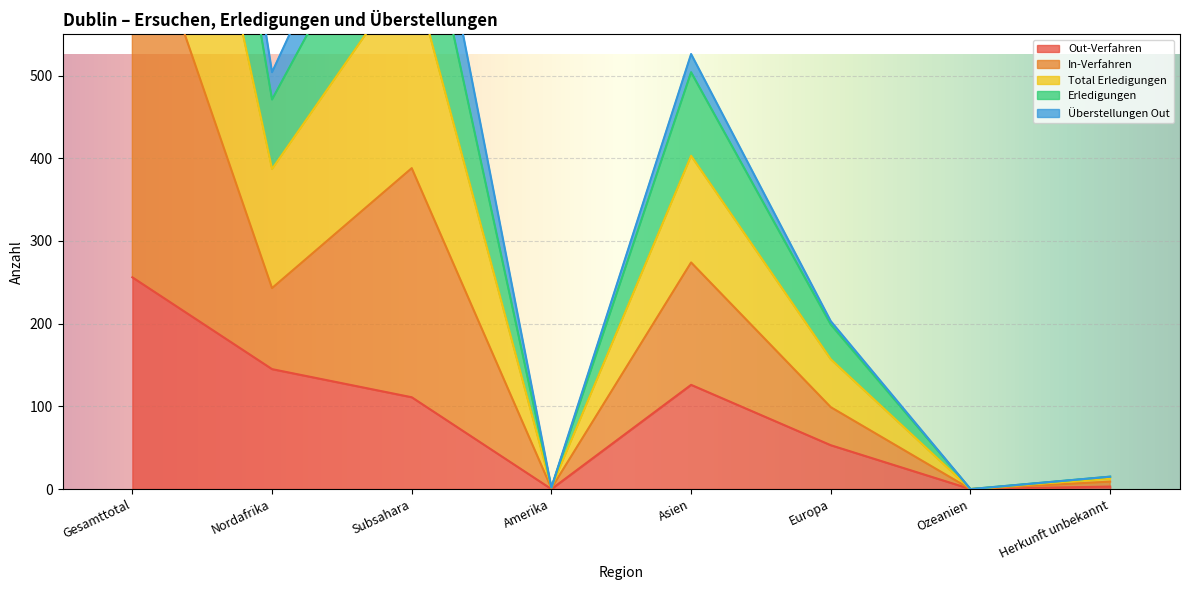

What is the maximum value for In-Verfahren?

1577